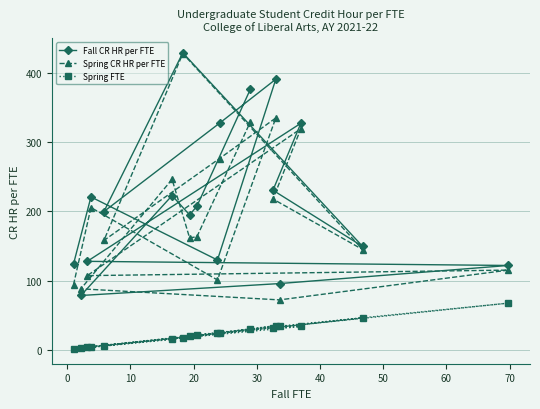

How many values in the Spring FTE series exceed 23?

9